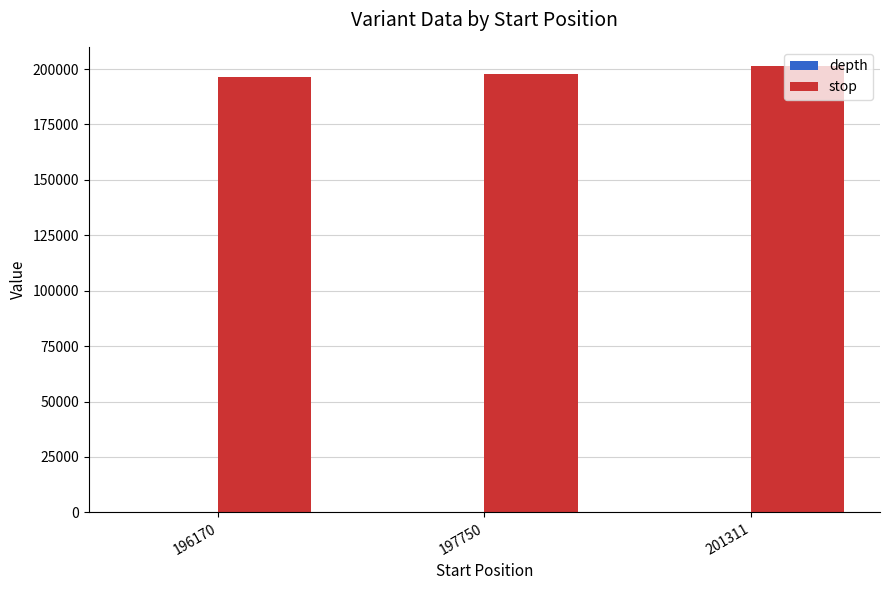

What is the maximum value shown in the chart?

201315